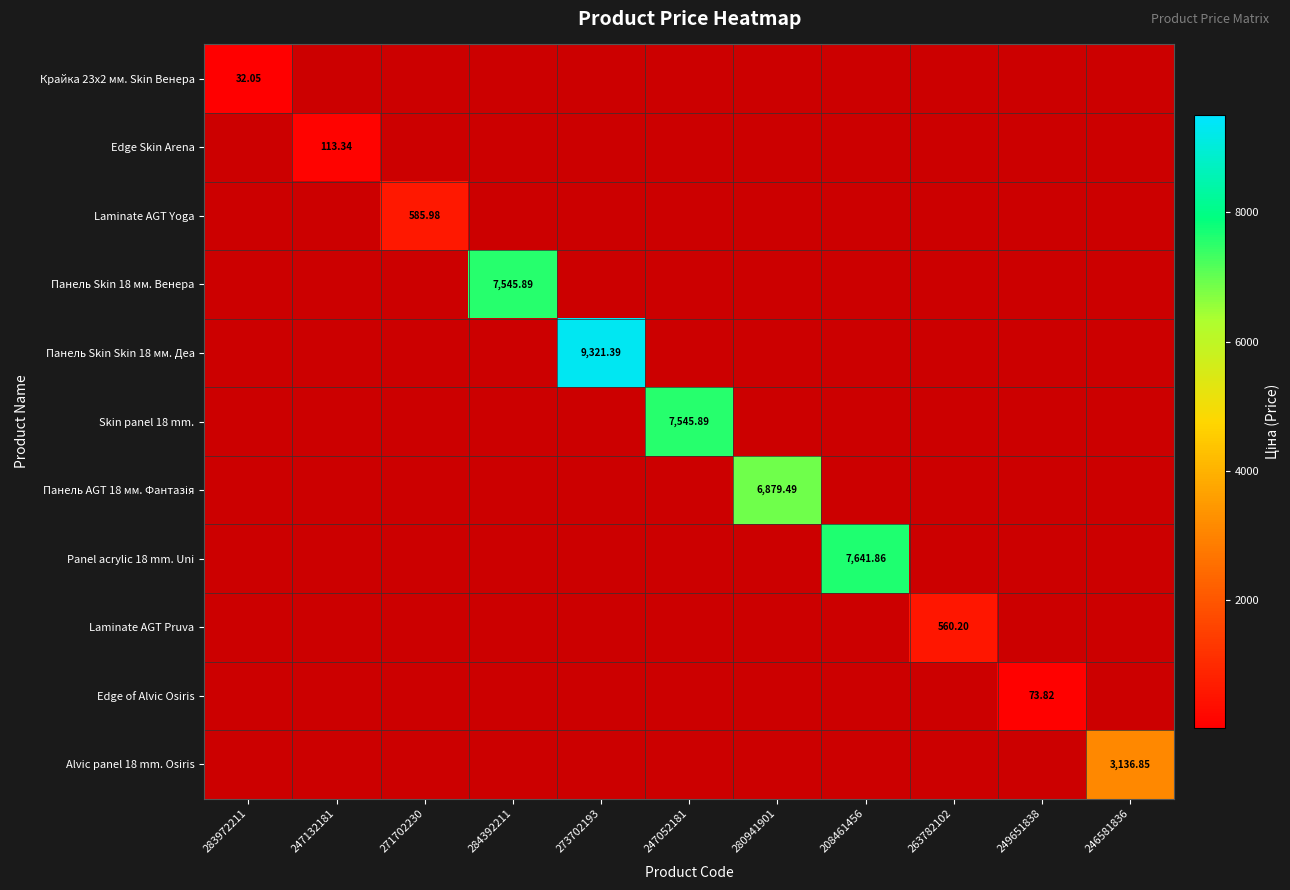

Which has a higher value, 208461456 or 273702193?

273702193